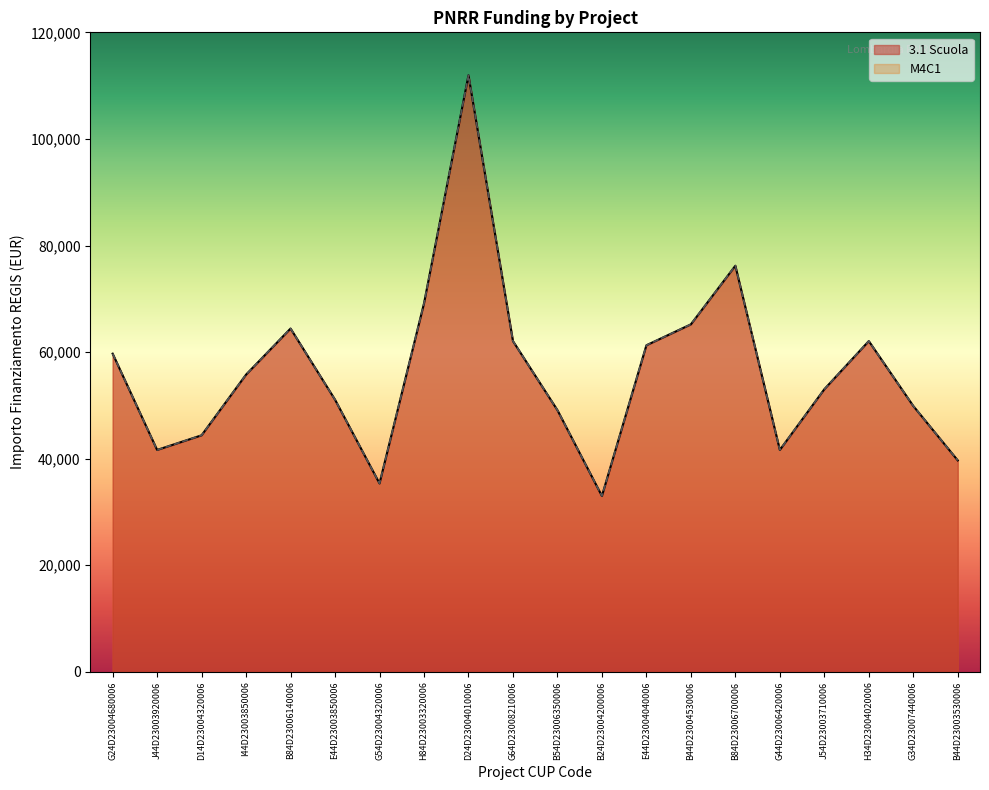

At which category does the chart reach its peak across all series?

D24D23004010006